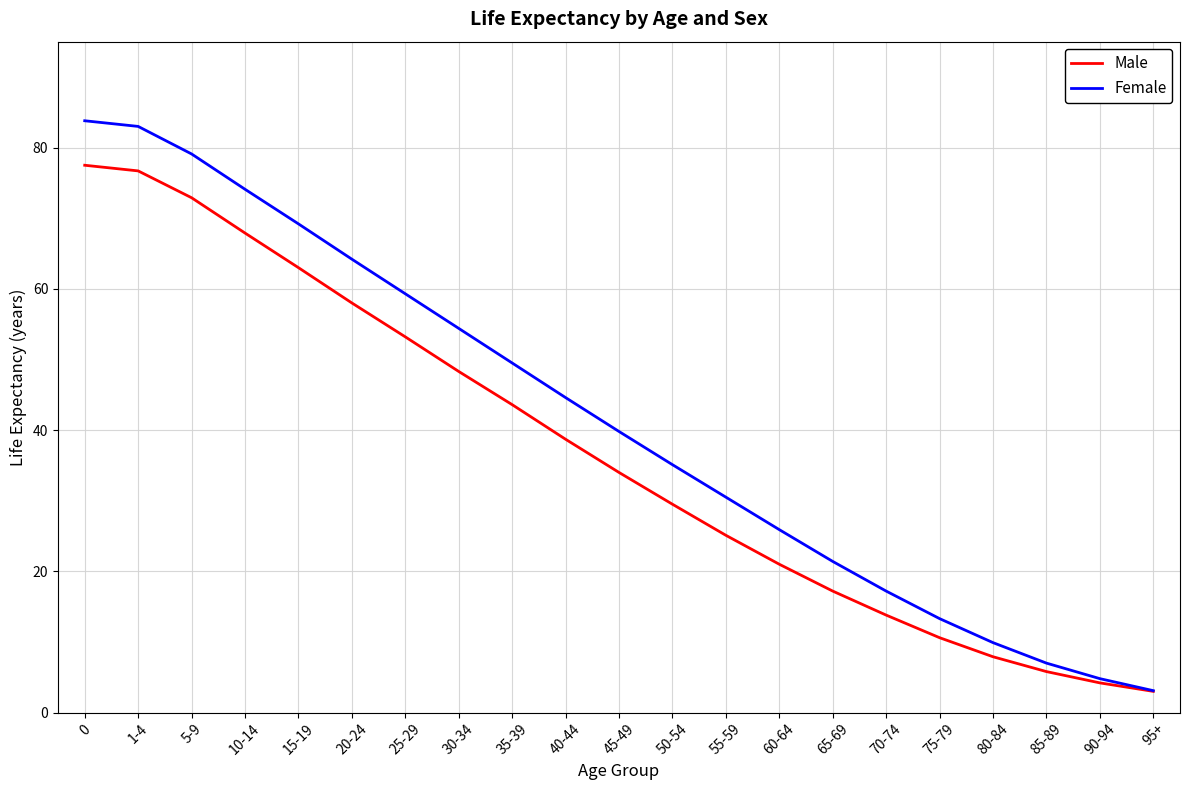

Is it true that Male equals 10.6 at 75-79?

True